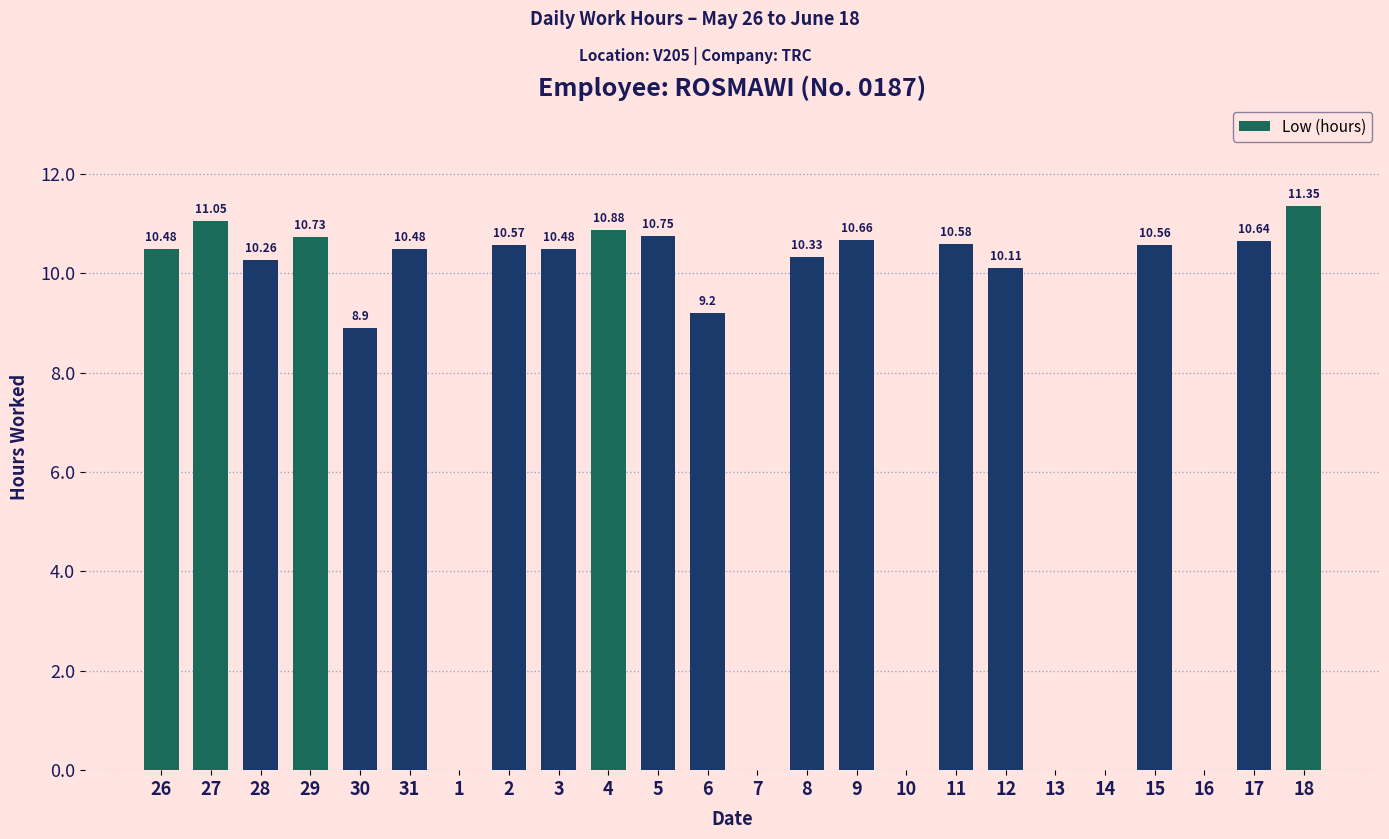

What is the sum of the values at 11 and 17?

21.2